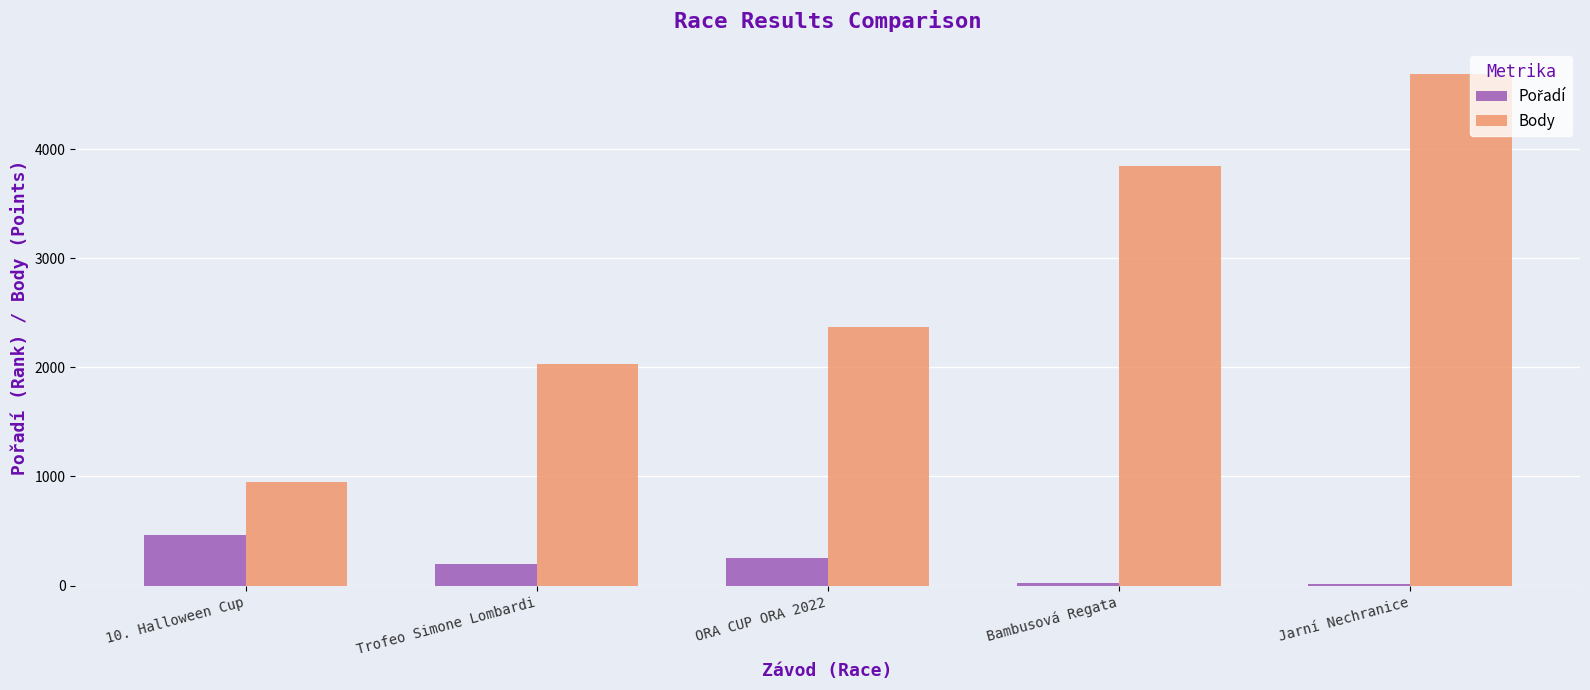

The value of Body at Trofeo Simone Lombardi is 2030. True or false?

True